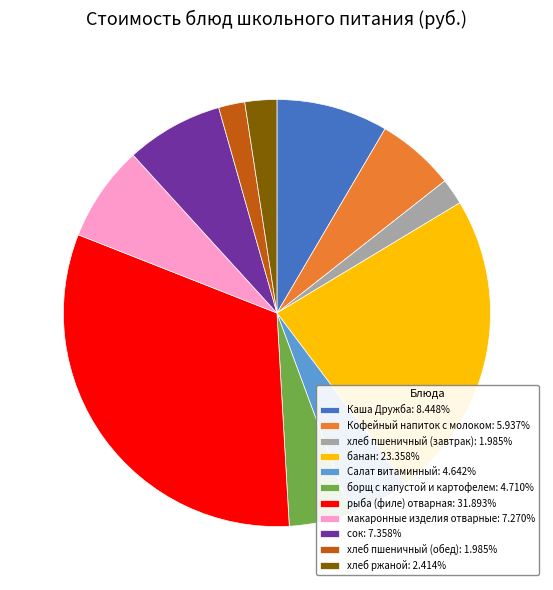

Combined, do борщ с капустой и картофелем: 4.710% and Салат витаминный: 4.642% account for over 50%?

No